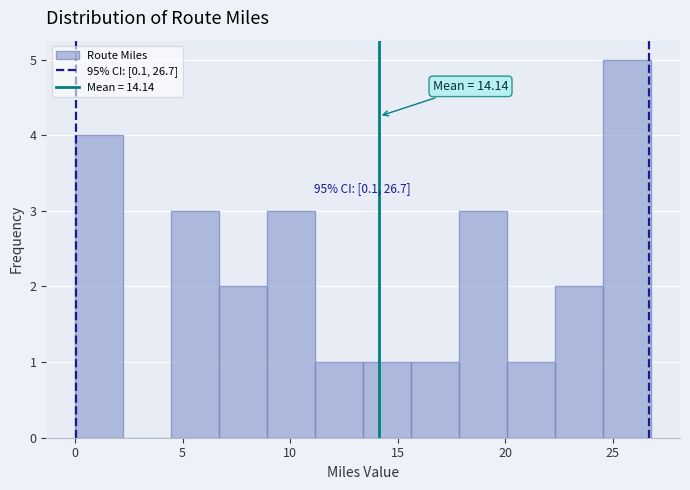

Which range on the x-axis has the tallest bar?

24.5 to 27.0